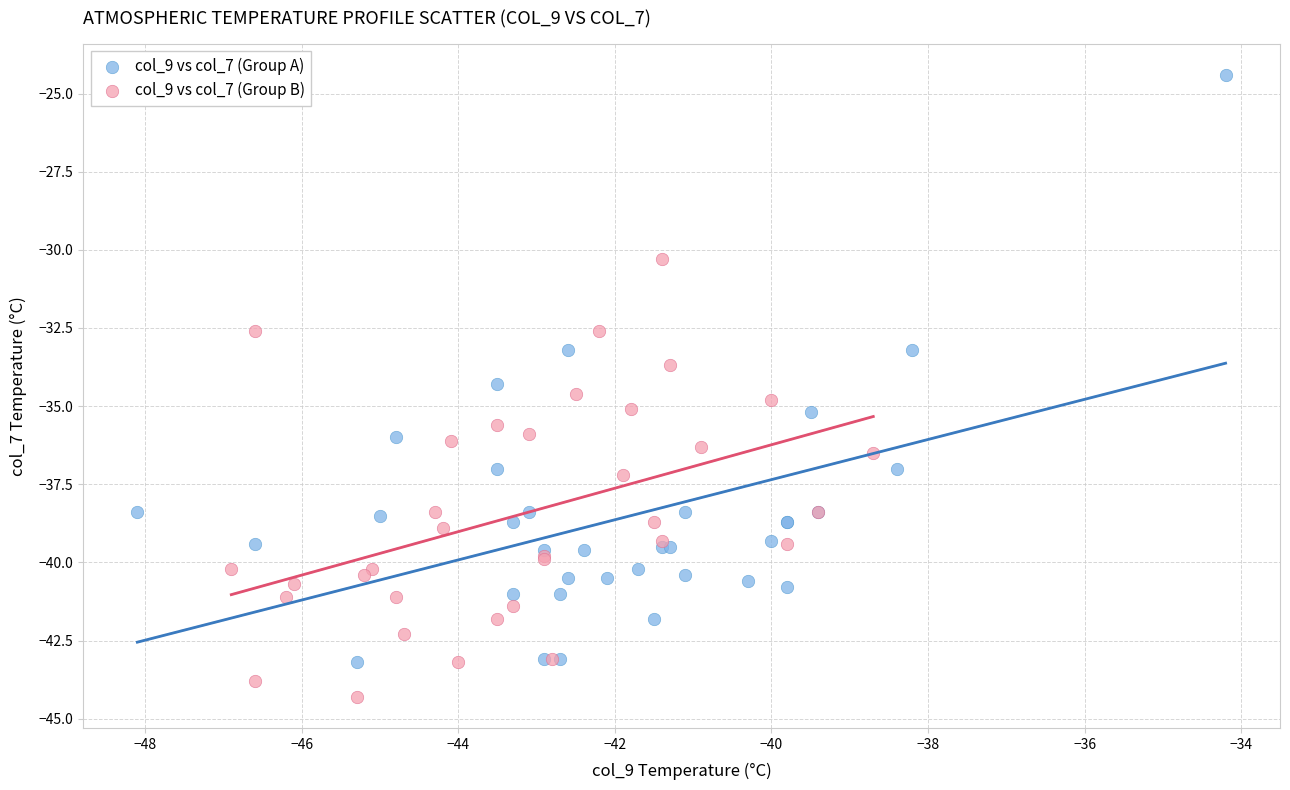

Which series reaches the maximum Y coordinate?

col_9 vs col_7 (Group A)